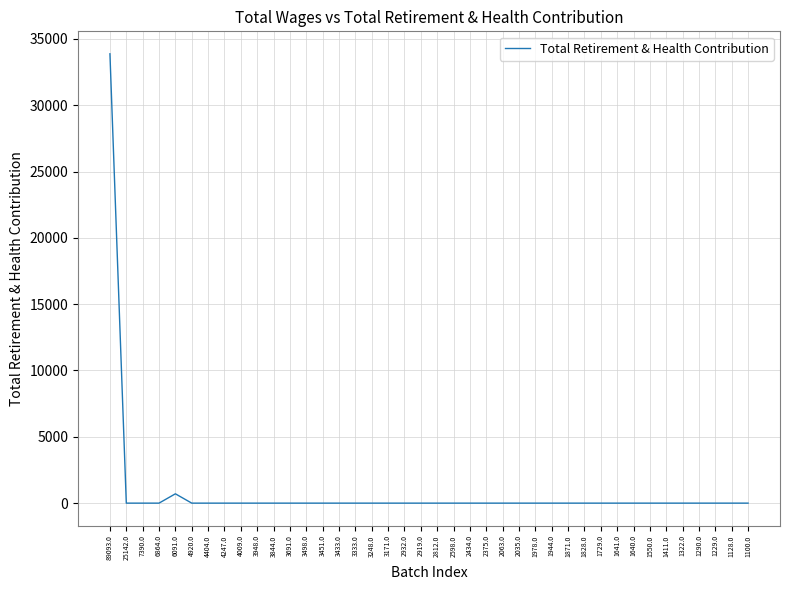

Where is the data nearest to the value 16937?

6091.0